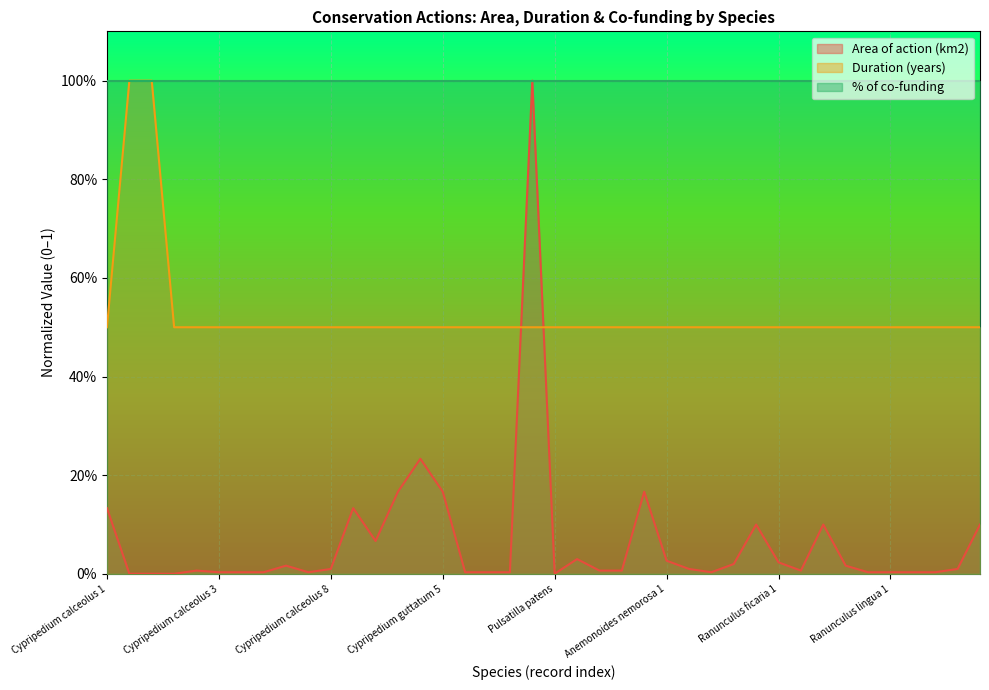

What is the total value across all series at Corydalis solida 2?

0.5